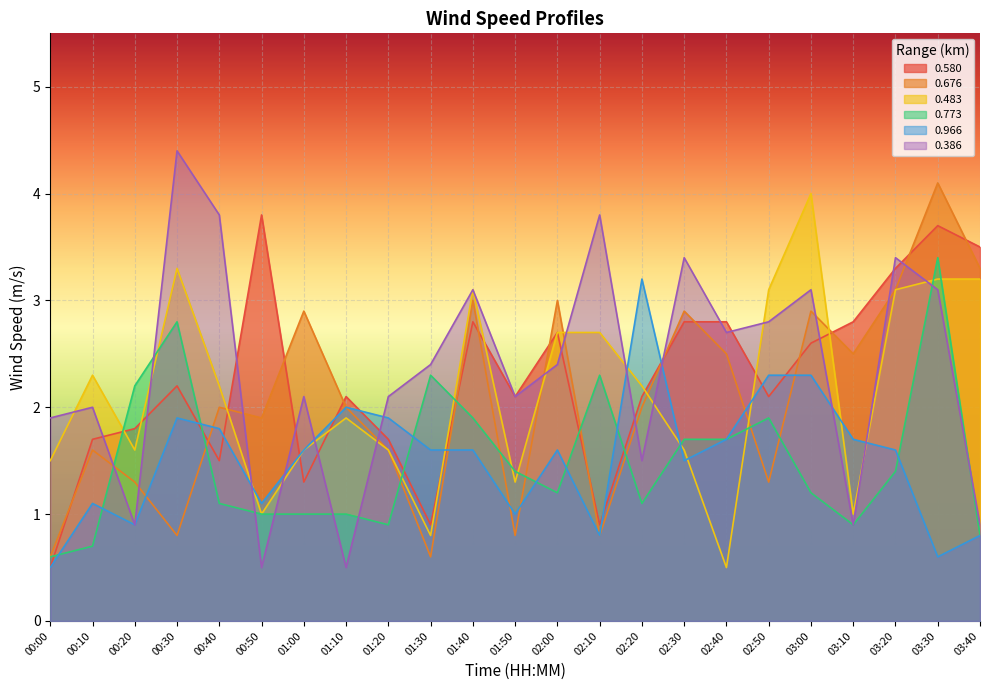

Is the value of 0.966 at 00:20 greater than the value of 0.386 at 00:00?

No